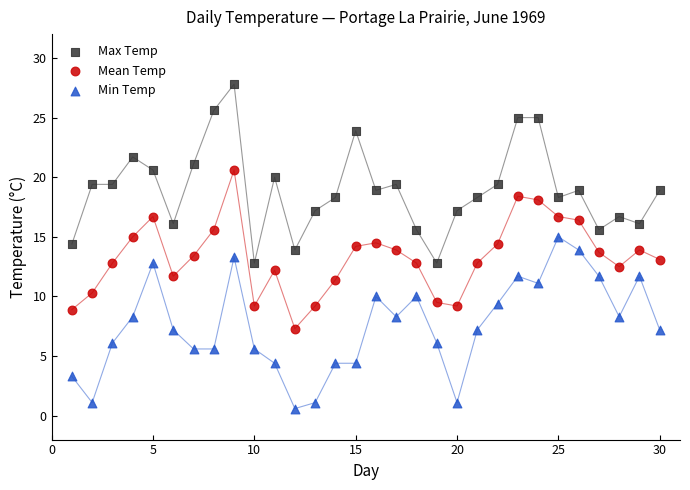

Which series reaches the maximum Y coordinate?

Max Temp